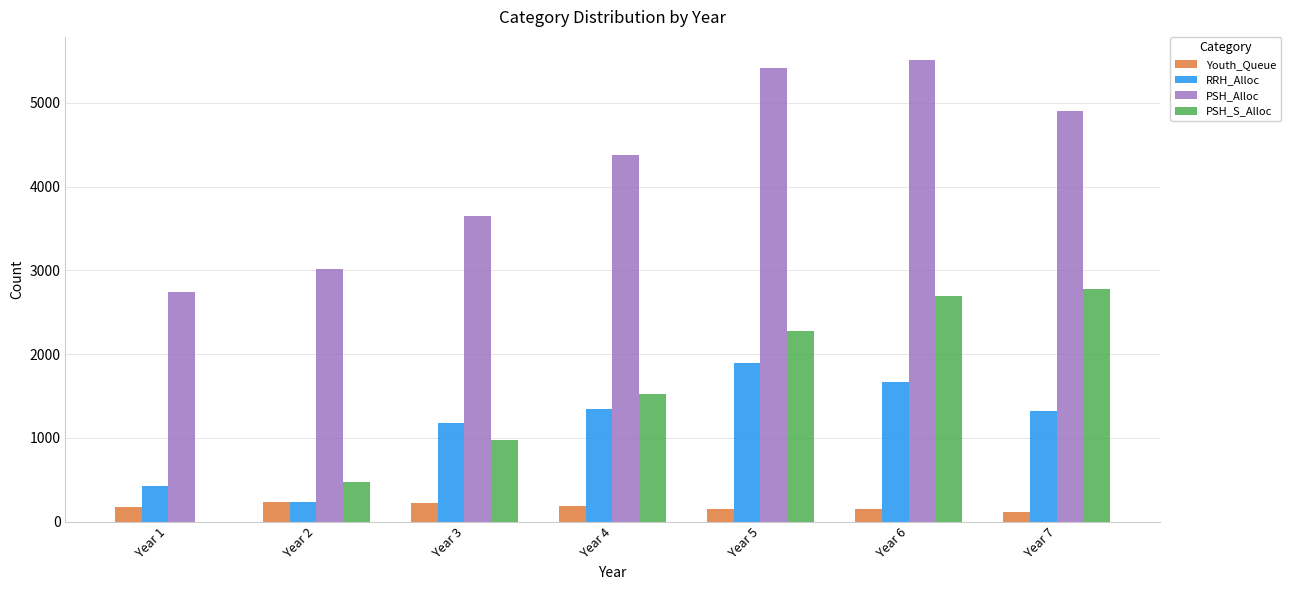

Which series changed the most between Year 6 and Year 7?

PSH_Alloc